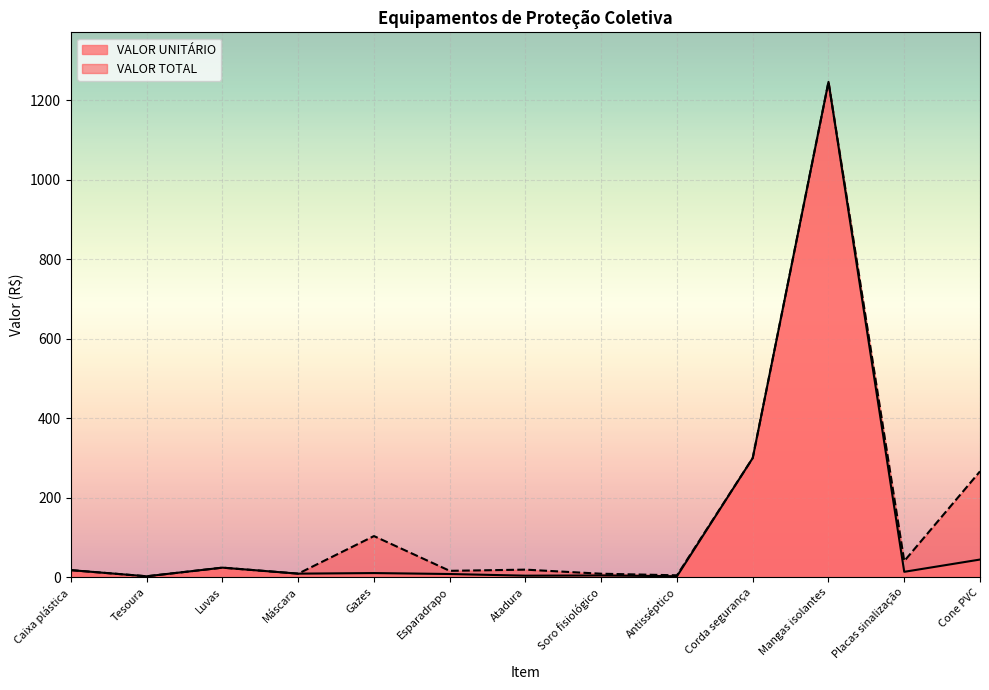

How many interior local peaks does the VALOR TOTAL series have?

4